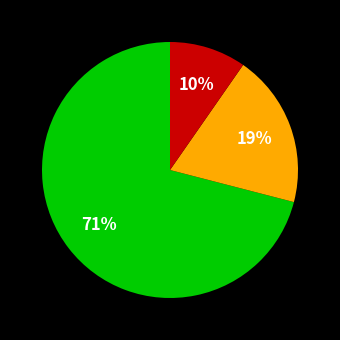

Is there any slice that represents more than half of the pie?

Yes